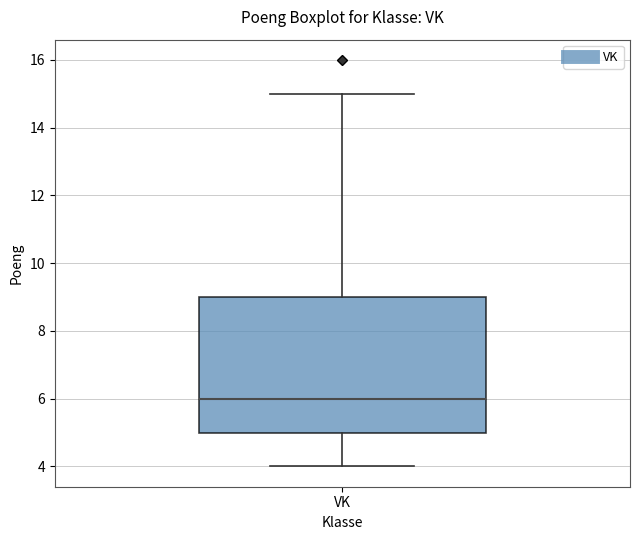

Where is the upper edge of the box for VK on the y-axis? The values are not printed on the chart, so give them approximately, as read against the axis.

9